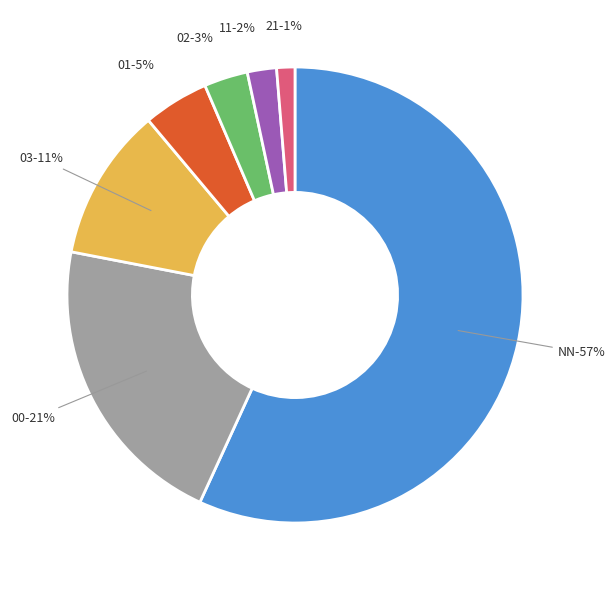

Combined, do 02 and 01 account for over 50%?

No